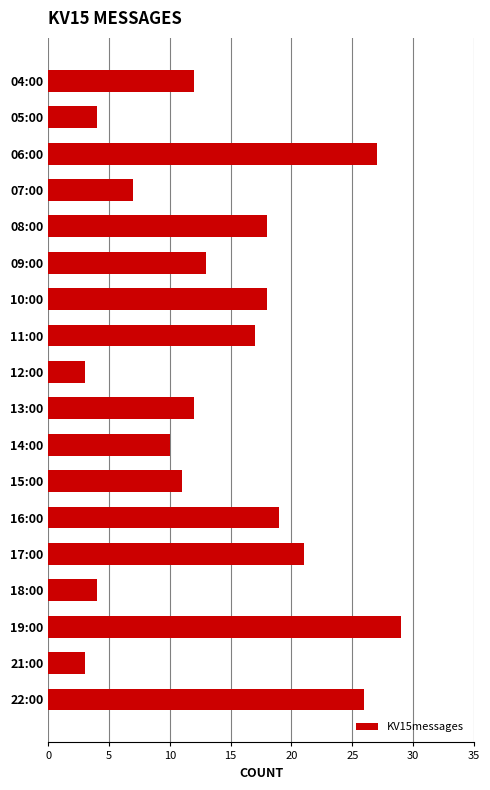

The chart shows a value of 27 at 06:00. True or false?

True